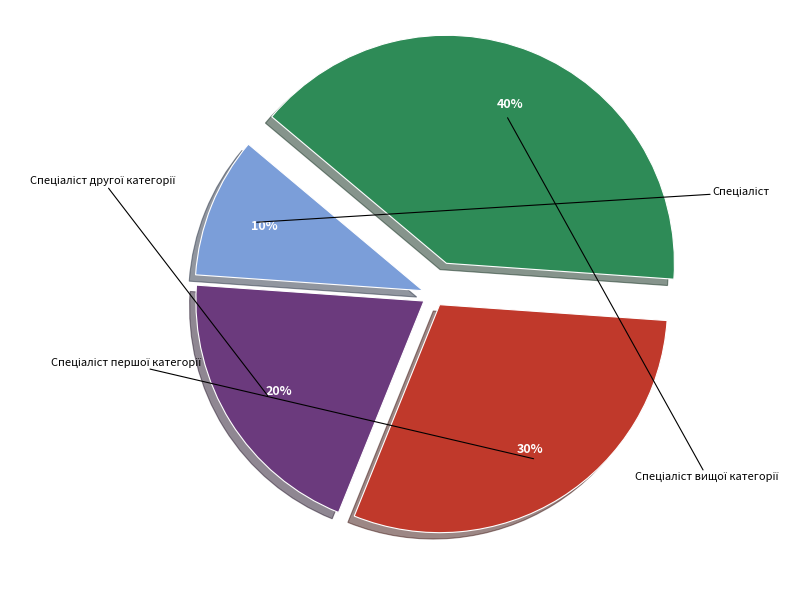

Is Спеціаліст the majority of the pie?

No